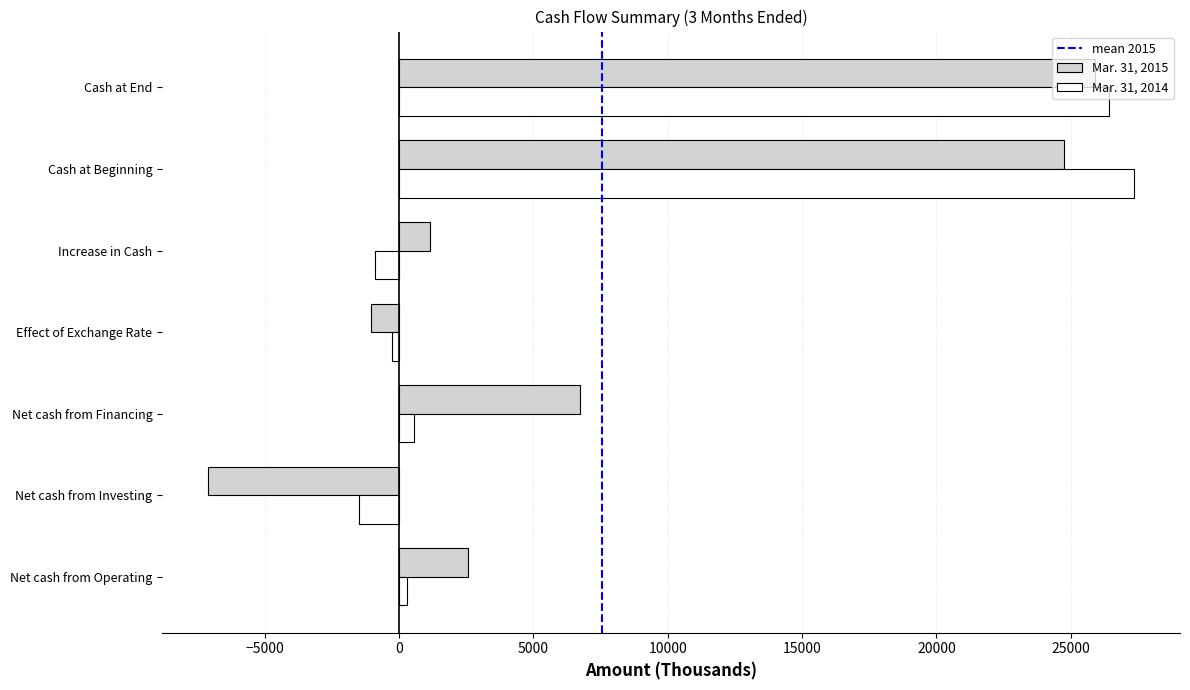

What is the lowest value of the Mar. 31, 2014 series?

-1501